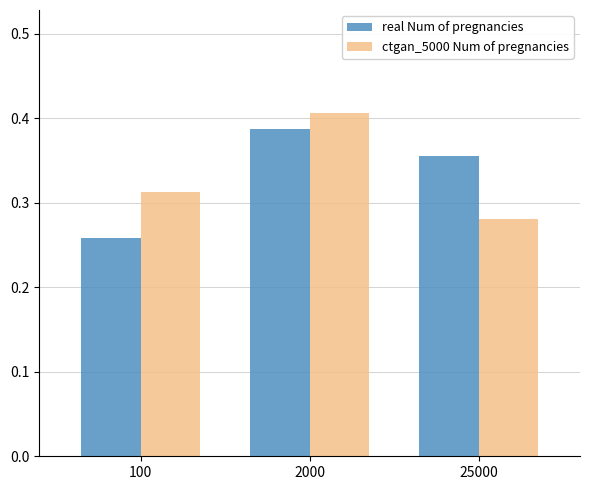

What is the sum of all ctgan_5000 Num of pregnancies values?

1.0